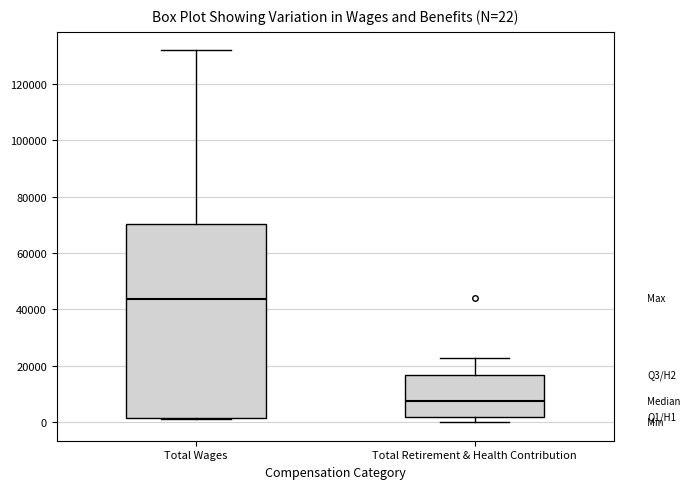

Comparing the boxes themselves (not the whiskers), which one is the tallest?

Total Wages